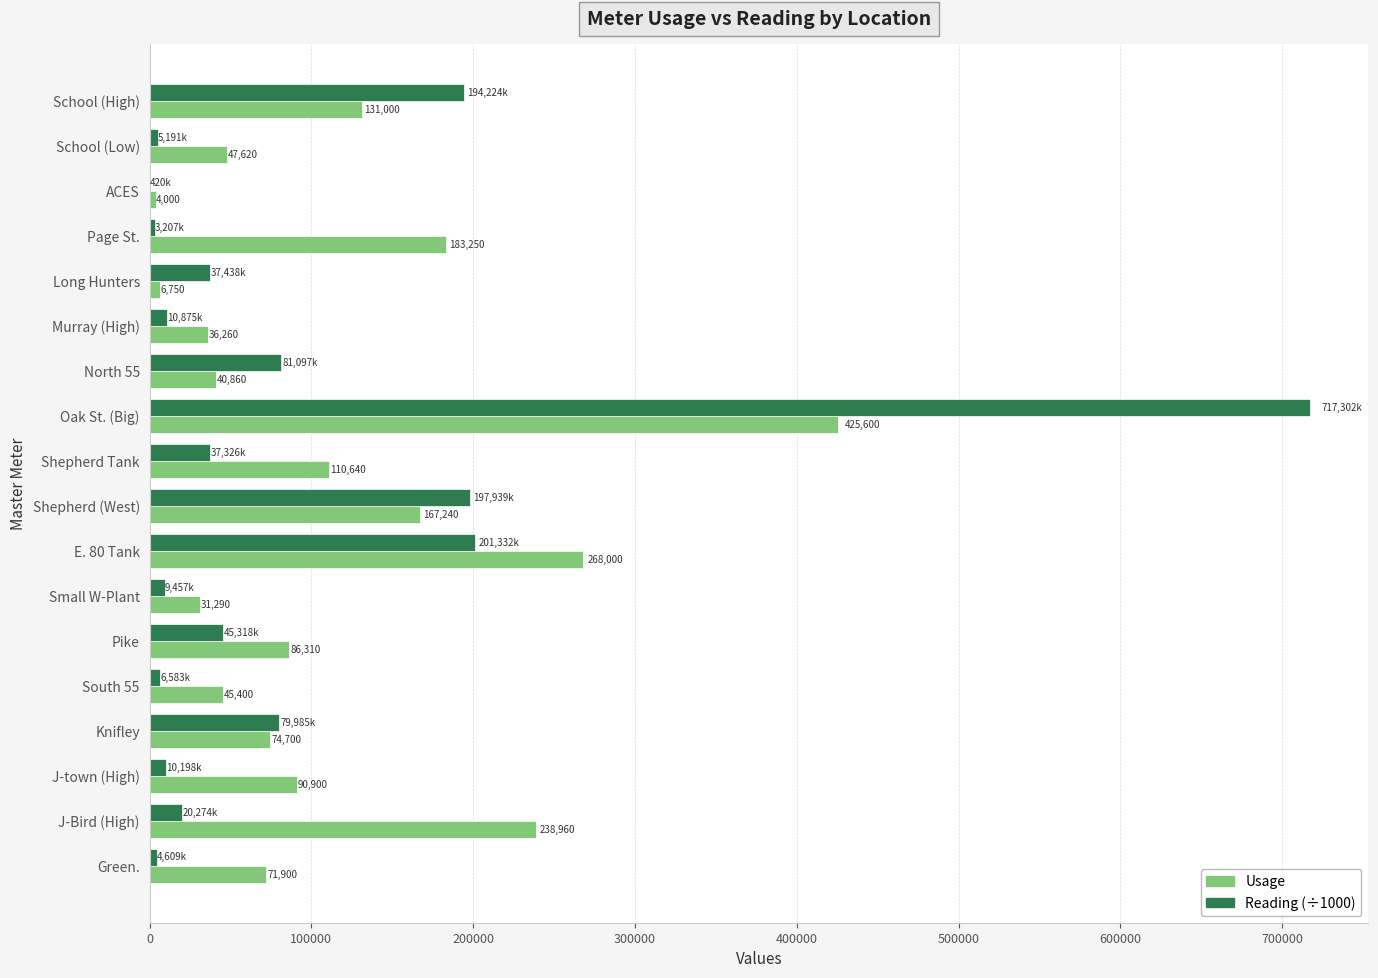

At which category is the sum across all series the highest?

Oak St. (Big)